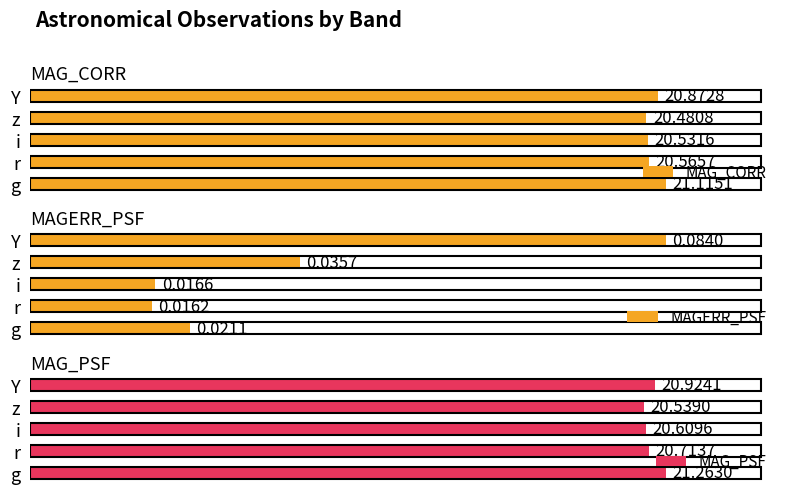

Between 0 and 3, which series saw the biggest shift?

MAG_PSF